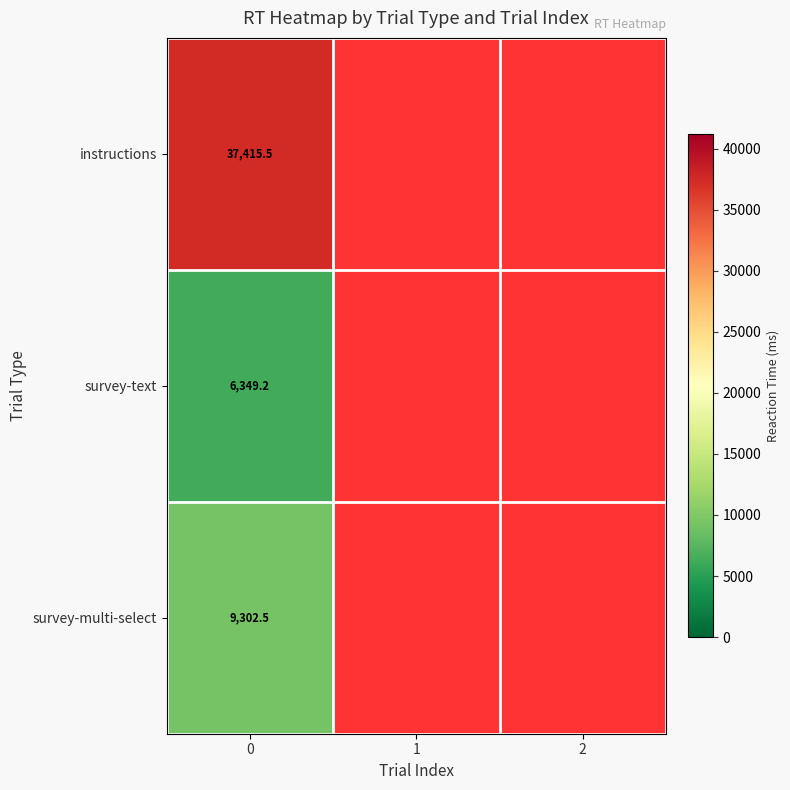

What is the lowest value of the row_2 series?

9302.5